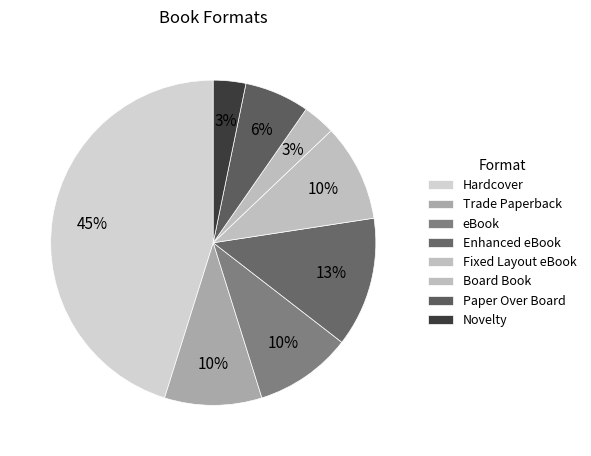

Count the number of slices in the pie.

8